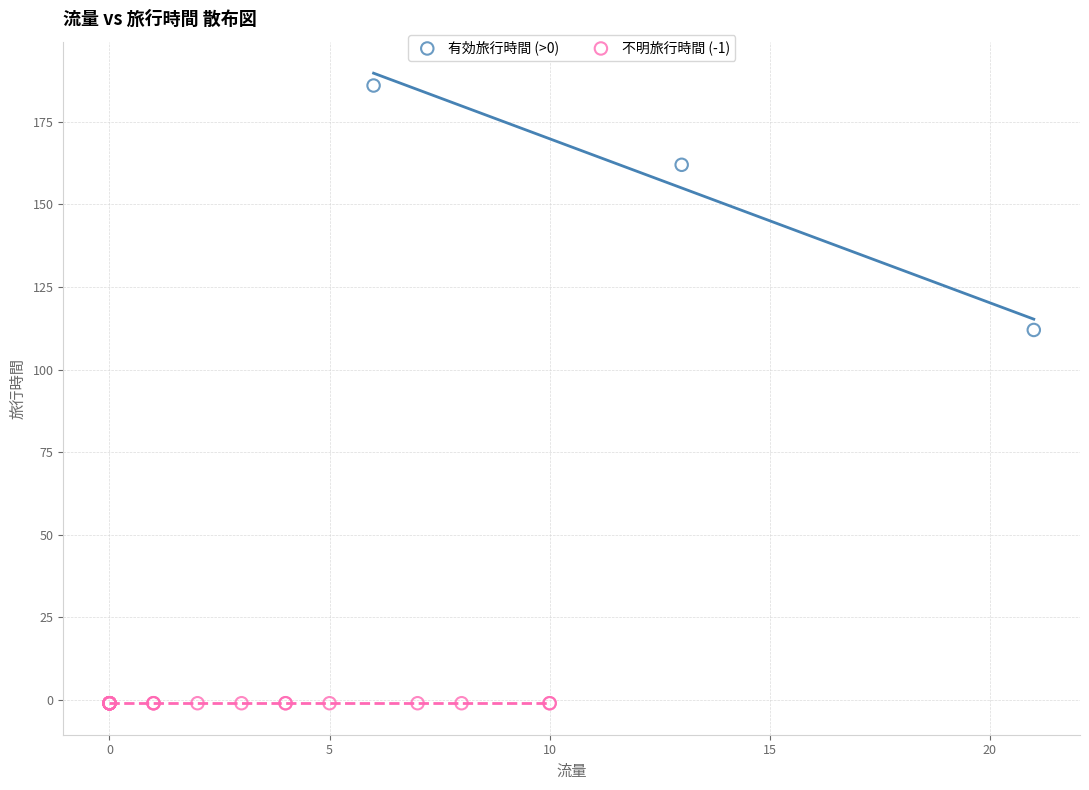

Which series reaches the minimum Y coordinate?

不明旅行時間 (-1)